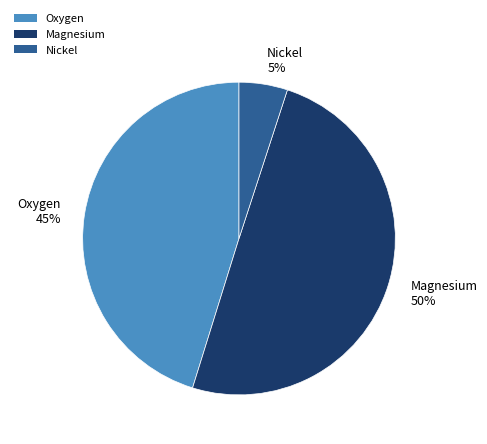

Rank the categories by value from highest to lowest.

Magnesium, Oxygen, Nickel